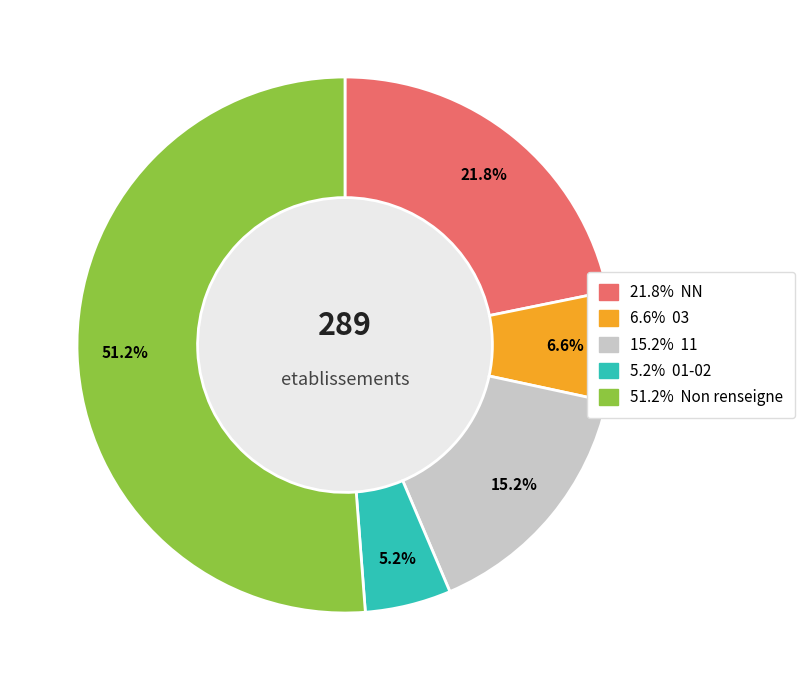

Count the number of slices in the pie.

5